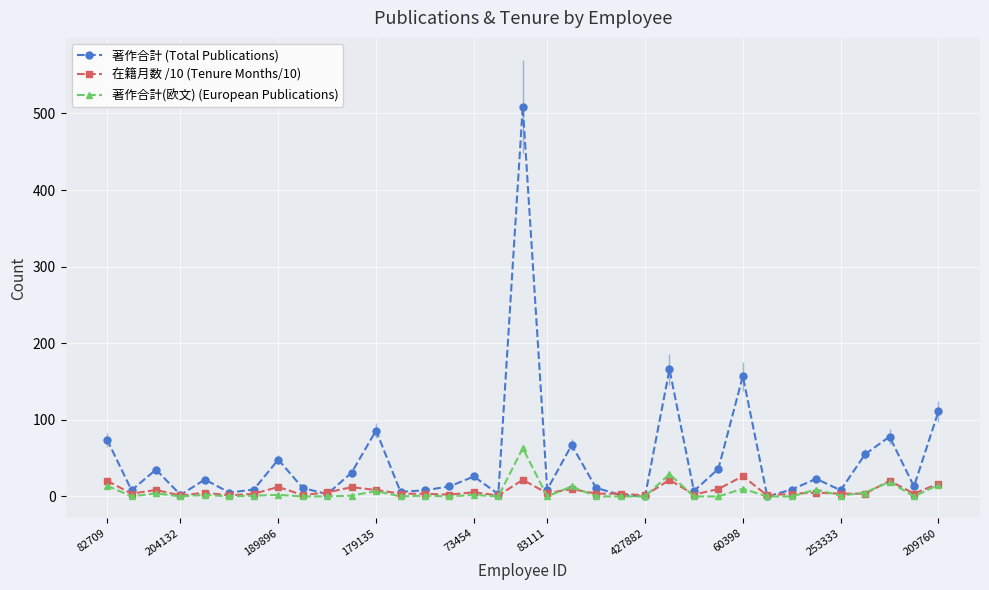

Which series has the largest range (max minus min)?

著作合計 (Total Publications)